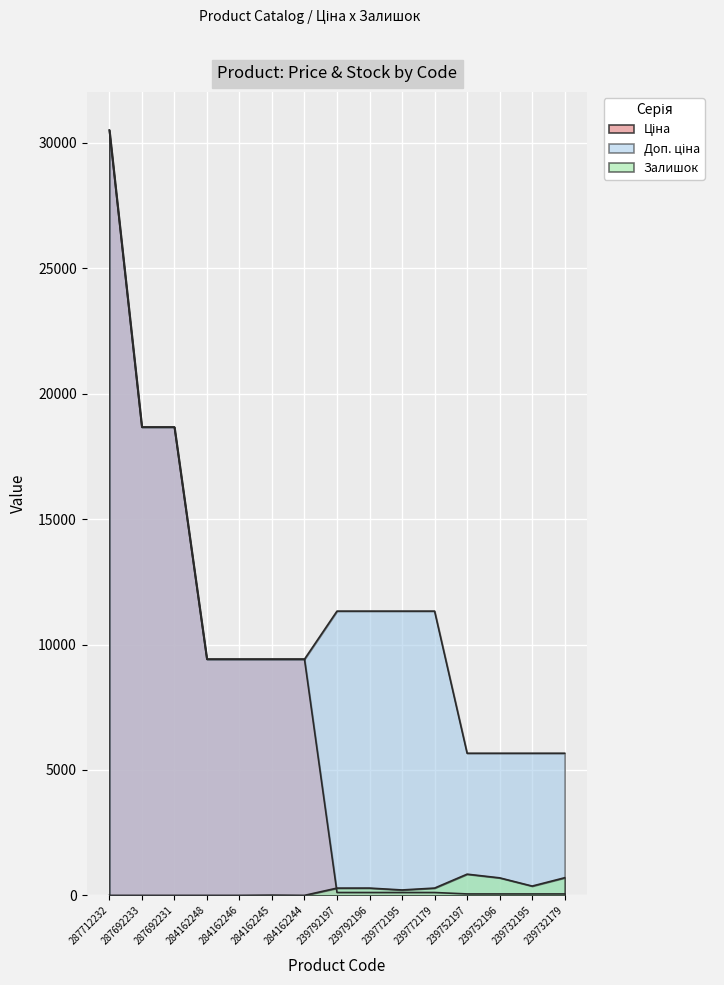

The value of Ціна at 239732195 is 56.7. True or false?

True